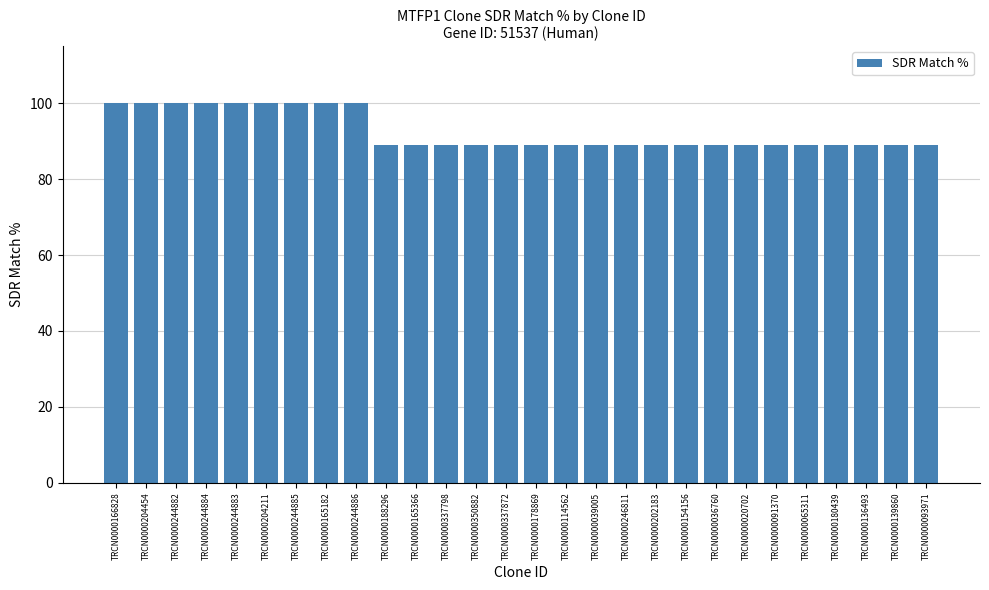

What is the change in value from TRCN0000244884 to TRCN0000114562?

-11